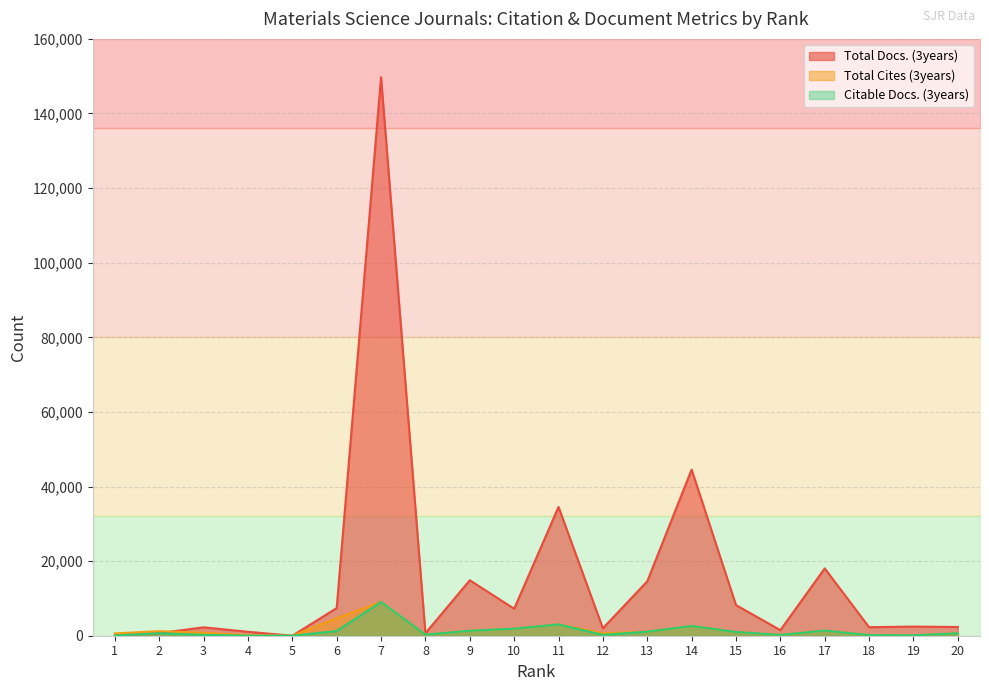

Does the chart display data point markers on the line(s)?

No